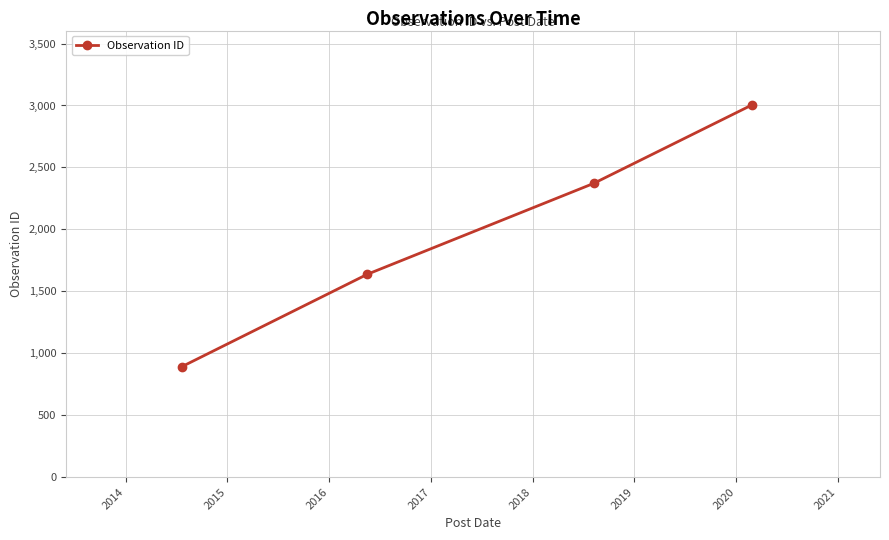

What is the difference between the maximum and minimum values?

2113